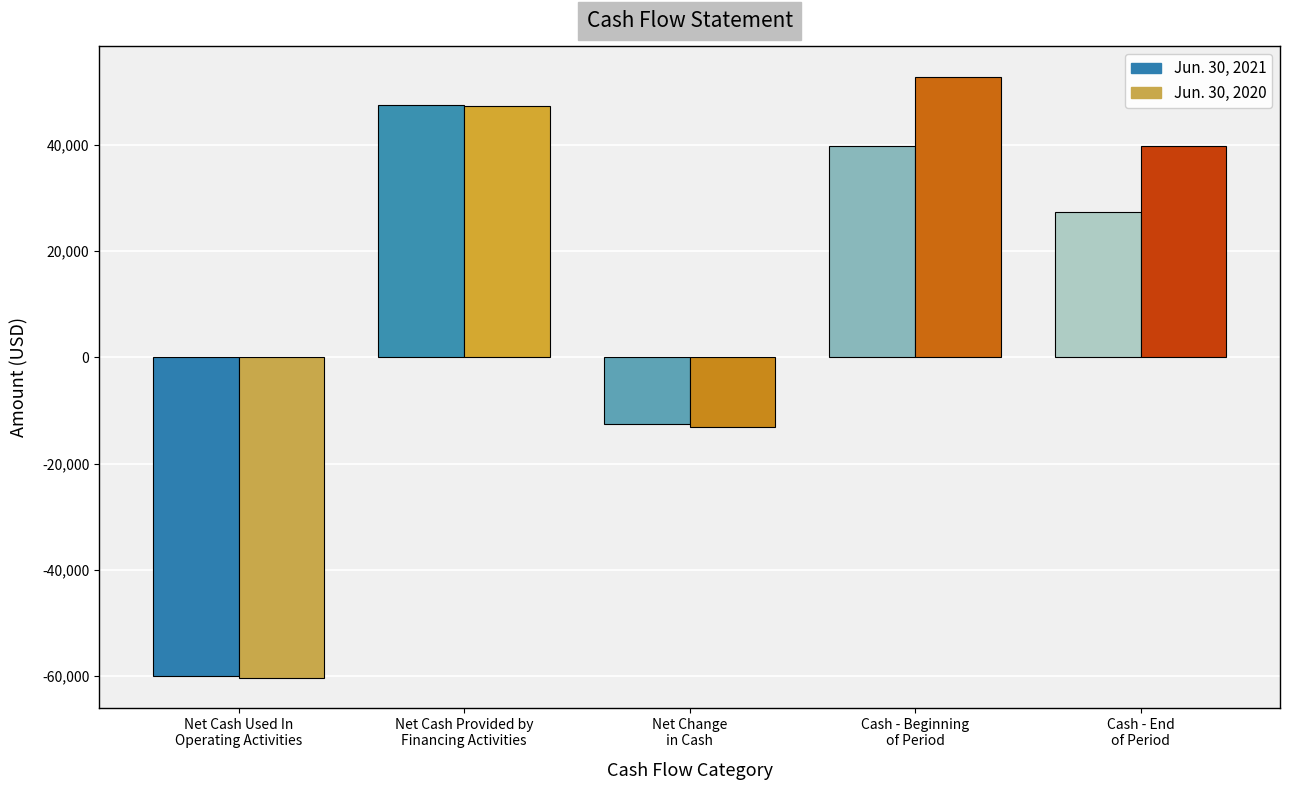

What is the minimum value for Jun. 30, 2020?

-60406